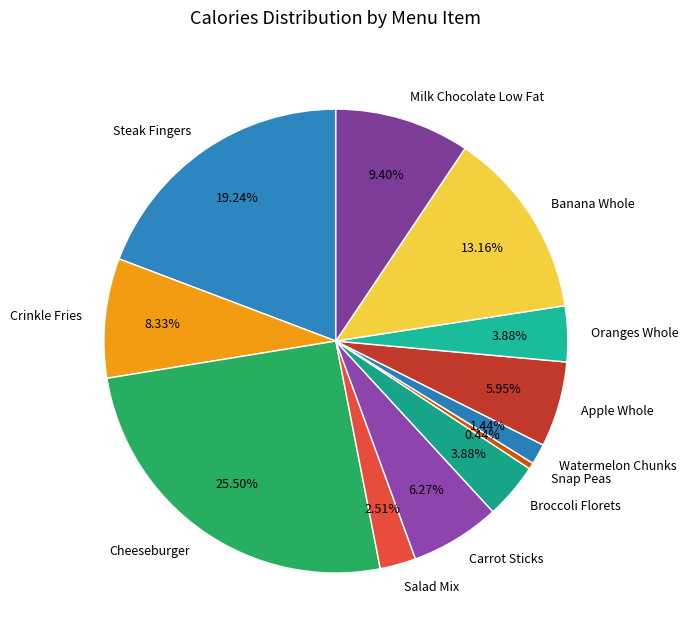

How many segments does this pie chart have?

12